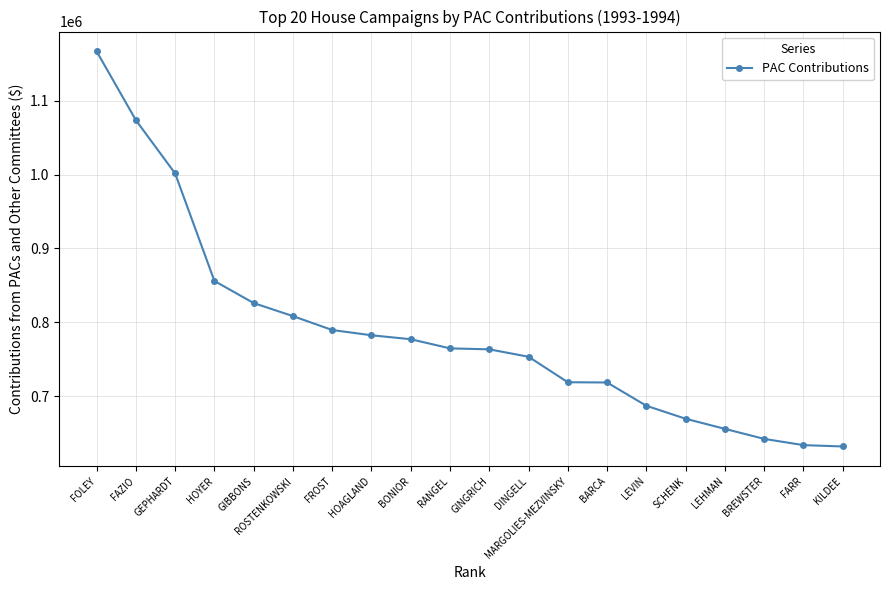

What is the change in value from HOAGLAND to GINGRICH?

-19019